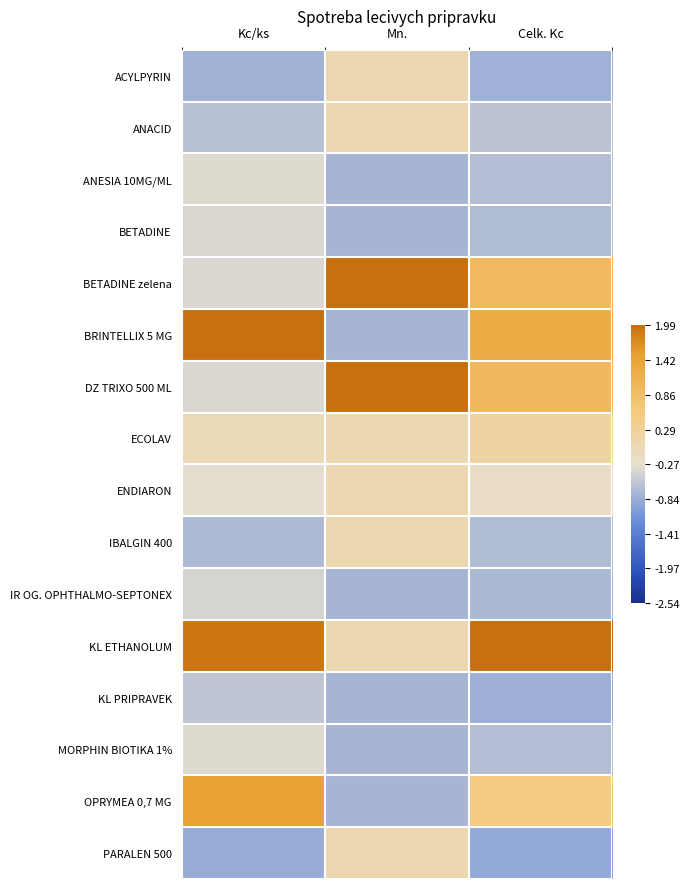

Reading left to right, transcribe all the data shown in this chart.

ACYLPYRIN: Kc/ks=-0.8	Mn.=0.1	Celk. Kc=-0.8
ANACID: Kc/ks=-0.6	Mn.=0.1	Celk. Kc=-0.6
ANESIA 10MG/ML: Kc/ks=-0.3	Mn.=-0.8	Celk. Kc=-0.7
BETADINE: Kc/ks=-0.4	Mn.=-0.8	Celk. Kc=-0.7
BETADINE zelena: Kc/ks=-0.4	Mn.=2.5	Celk. Kc=1.0
BRINTELLIX 5 MG: Kc/ks=2.6	Mn.=-0.8	Celk. Kc=1.2
DZ TRIXO 500 ML: Kc/ks=-0.4	Mn.=2.5	Celk. Kc=1.0
ECOLAV: Kc/ks=-0.0	Mn.=0.1	Celk. Kc=0.2
ENDIARON: Kc/ks=-0.3	Mn.=0.1	Celk. Kc=-0.2
IBALGIN 400: Kc/ks=-0.7	Mn.=0.1	Celk. Kc=-0.7
IR OG. OPHTHALMO-SEPTONEX: Kc/ks=-0.4	Mn.=-0.8	Celk. Kc=-0.7
KL ETHANOLUM: Kc/ks=1.9	Mn.=0.1	Celk. Kc=2.7
KL PRIPRAVEK: Kc/ks=-0.6	Mn.=-0.8	Celk. Kc=-0.8
MORPHIN BIOTIKA 1%: Kc/ks=-0.3	Mn.=-0.8	Celk. Kc=-0.7
OPRYMEA 0,7 MG: Kc/ks=1.5	Mn.=-0.8	Celk. Kc=0.5
PARALEN 500: Kc/ks=-0.8	Mn.=0.1	Celk. Kc=-0.9